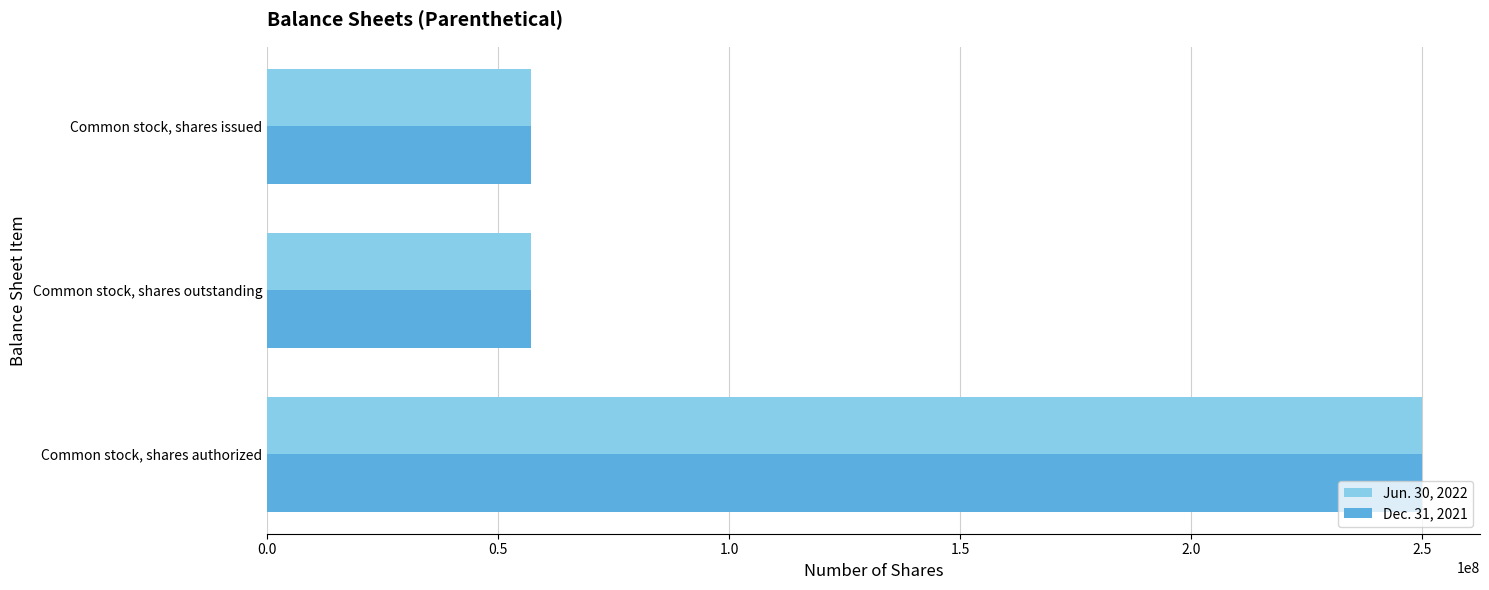

The Dec. 31, 2021 series shows 39098502 at Common stock, shares issued. True or false?

False